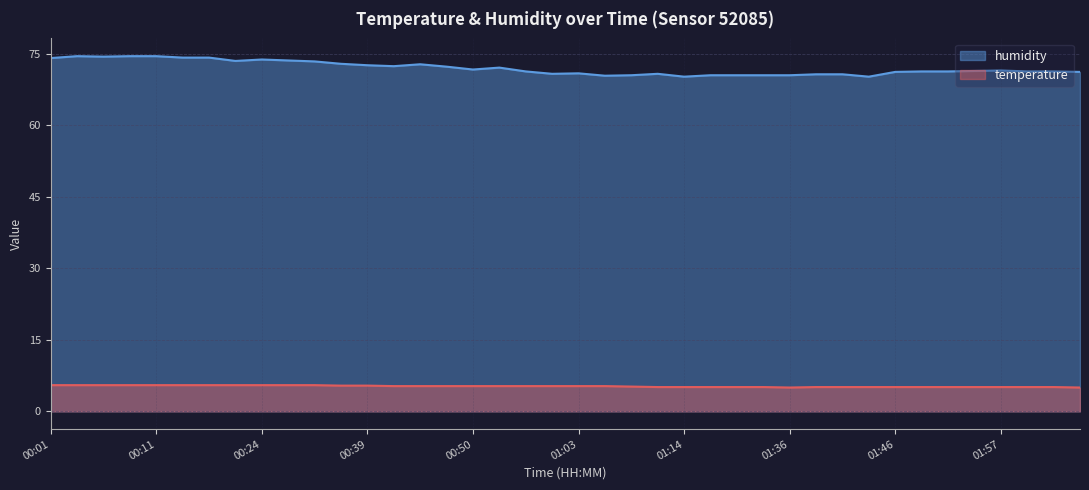

What value does the temperature series have at 00:27?

5.5